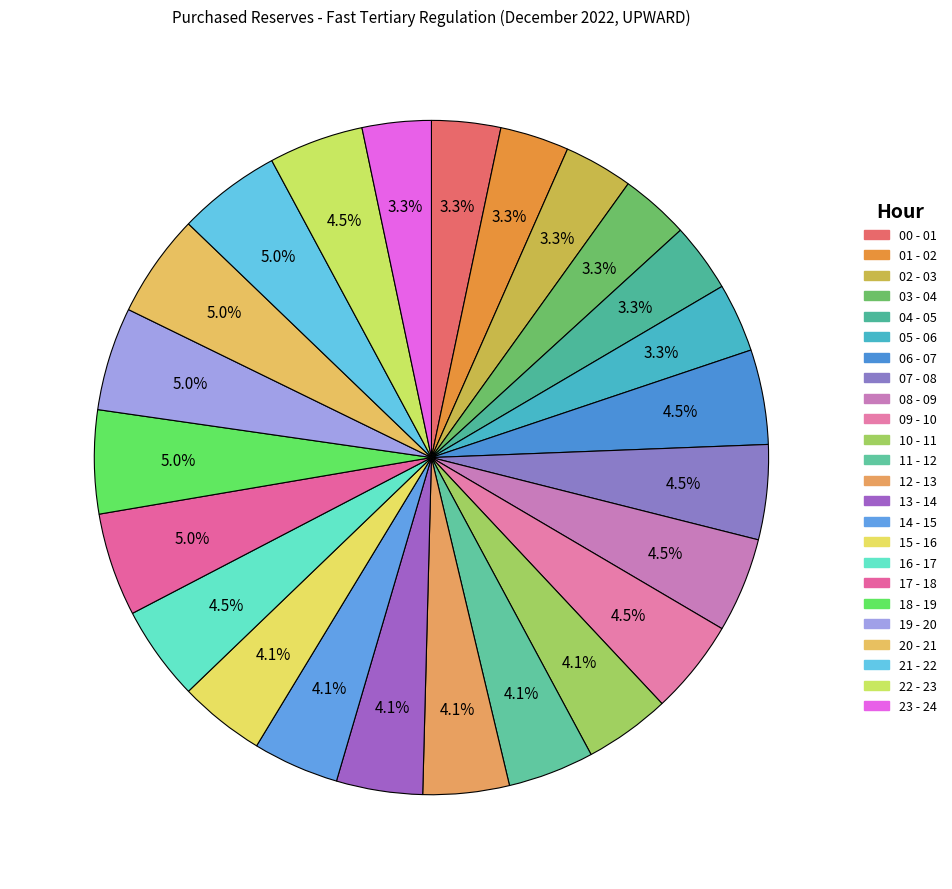

How many segments does this pie chart have?

24